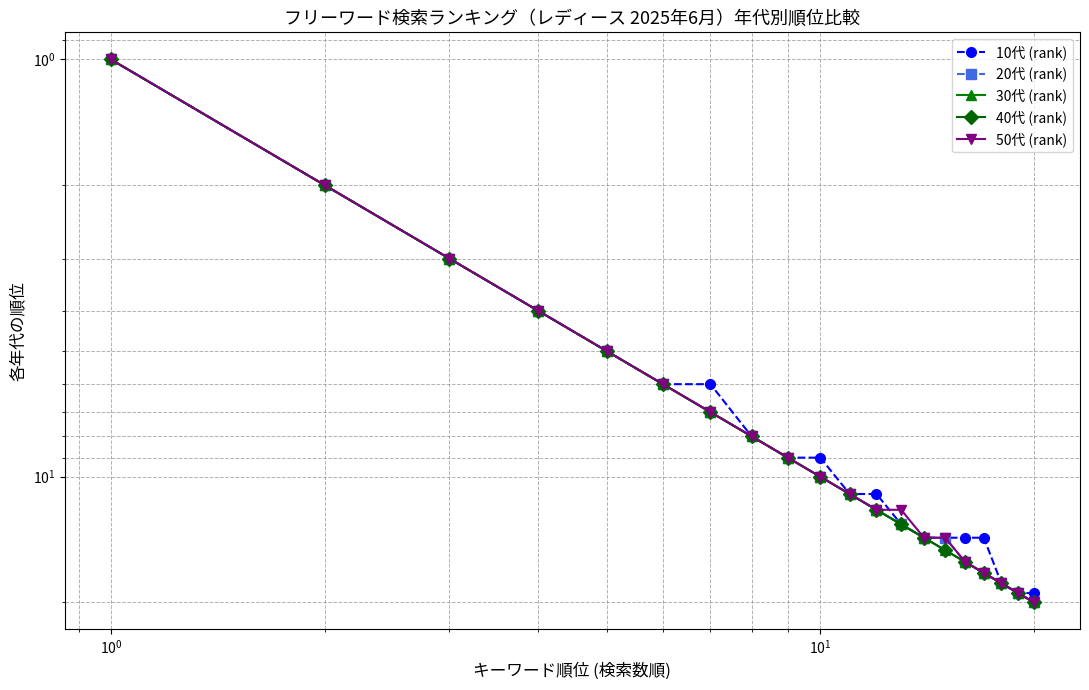

How many values in the 10代 (rank) series are below 11?

10